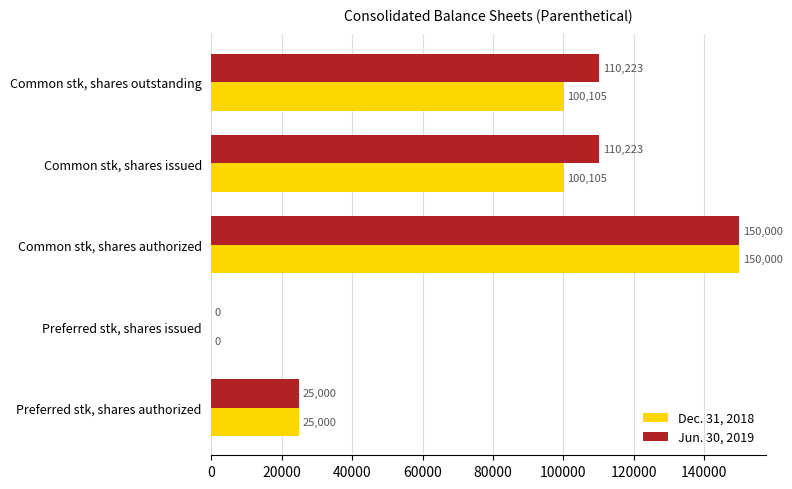

At which category does the chart reach its peak across all series?

Common stk, shares authorized